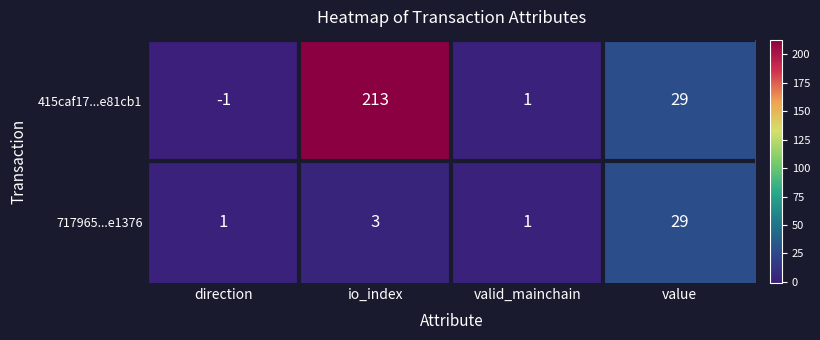

Count the number of categories in the chart.

4